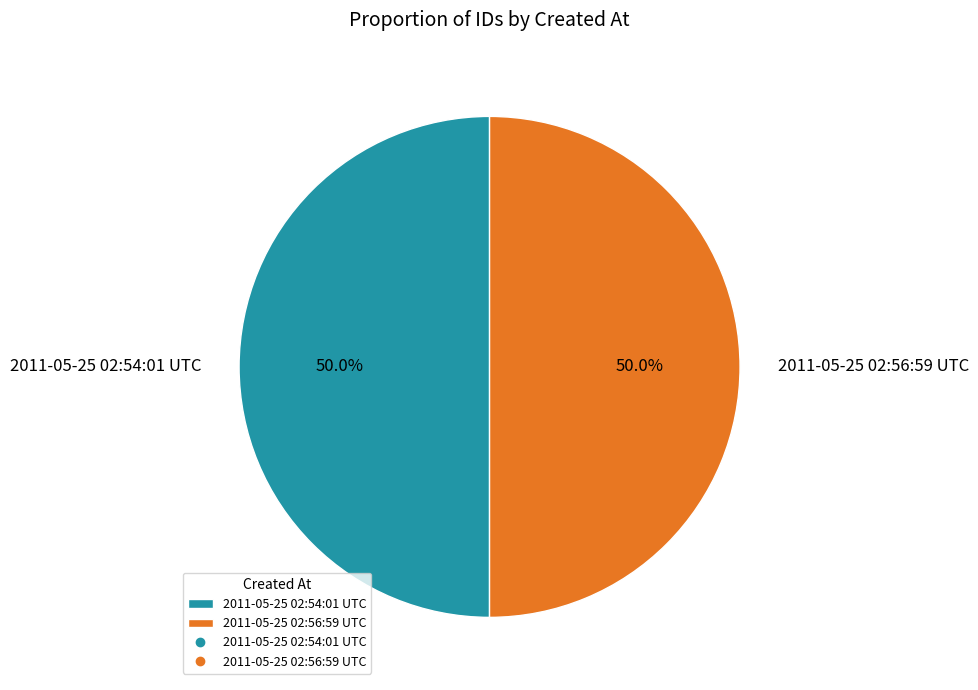

What percentage do 2011-05-25 02:56:59 UTC and 2011-05-25 02:54:01 UTC together represent?

100.0%